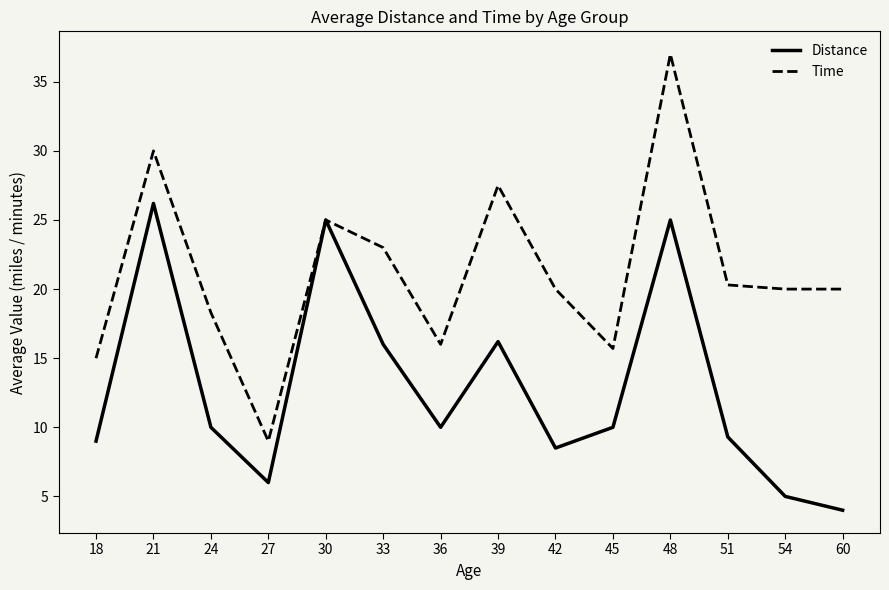

At which category is the sum across all series the highest?

48